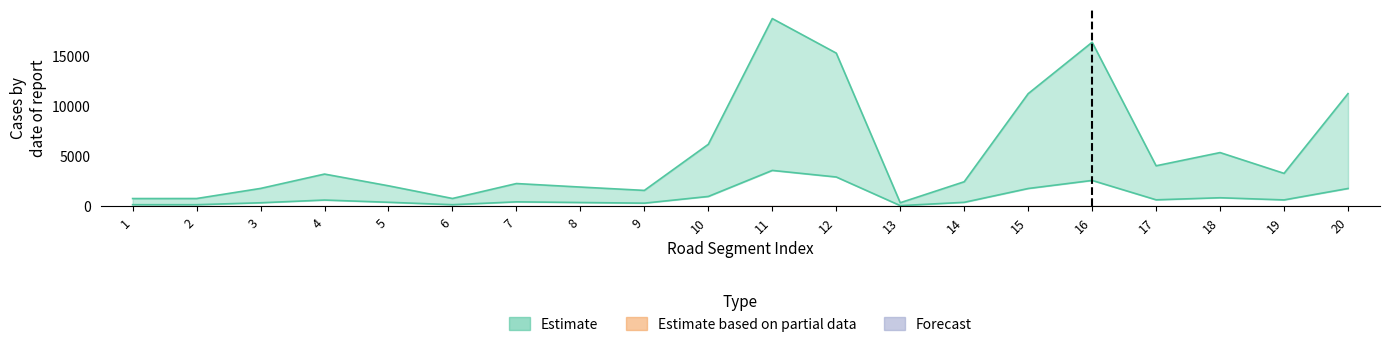

What is the difference between the maximum and second lowest values in the Estimate_high series?

17956.1